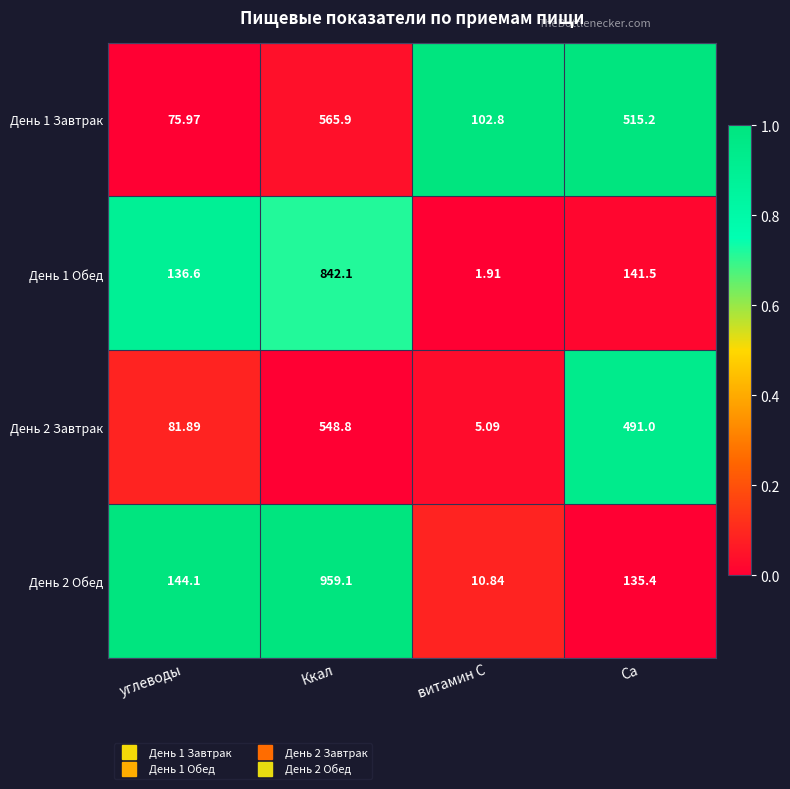

Which series changed the most between углеводы and Са?

День 1 Завтрак